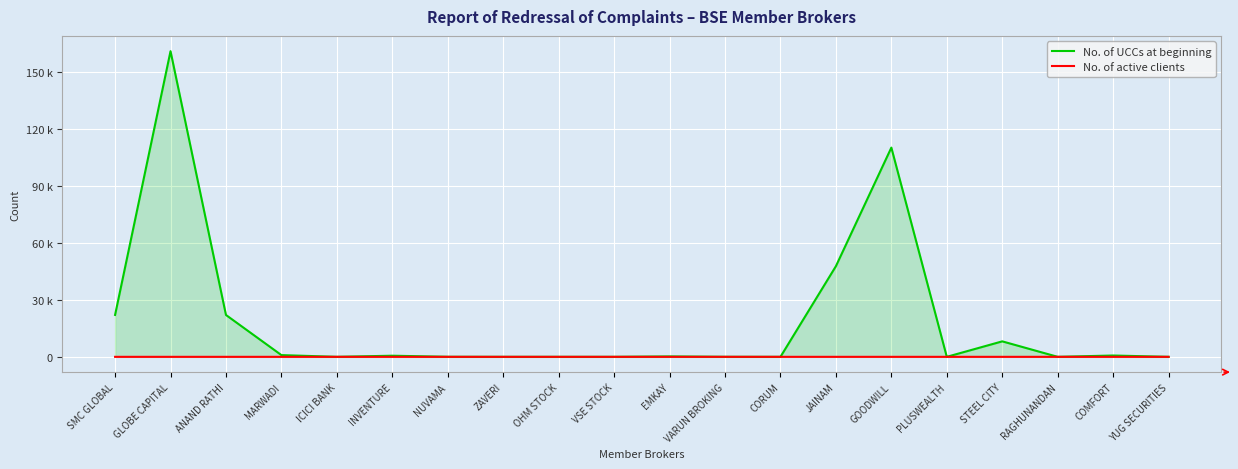

True or false: No. of UCCs at beginning and No. of active clients intersect in this chart.

False